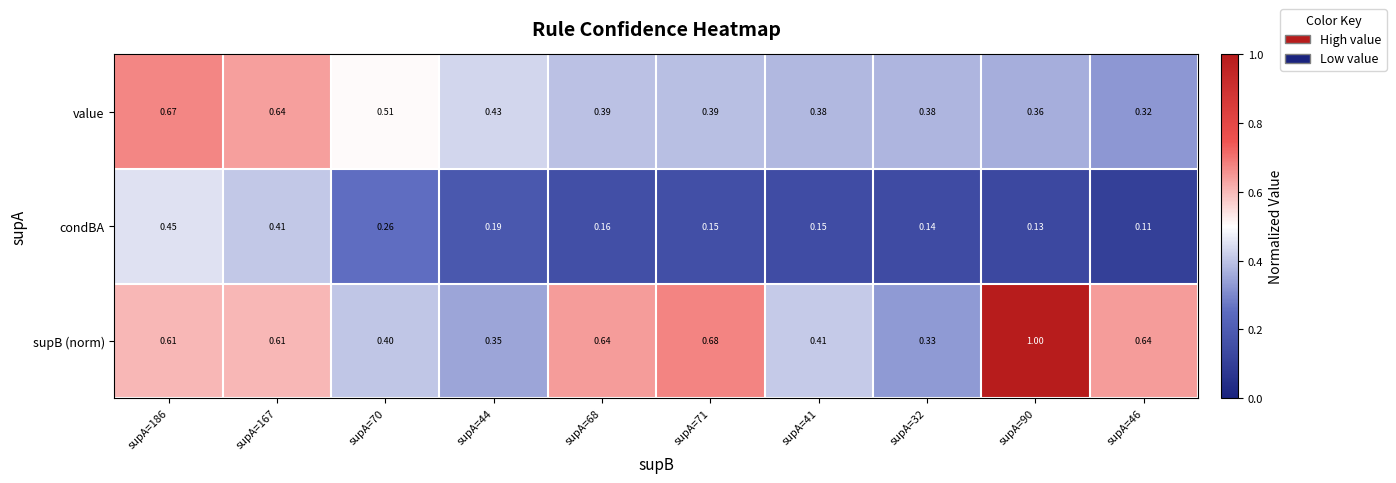

Which series has the widest spread of values?

supB (norm)